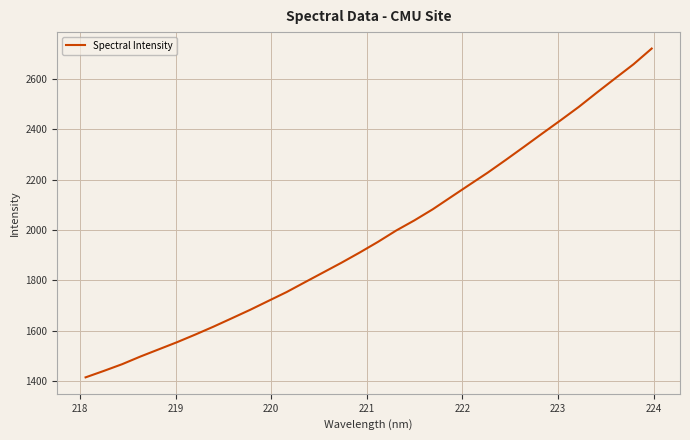

What is the smallest value displayed?

1414.7